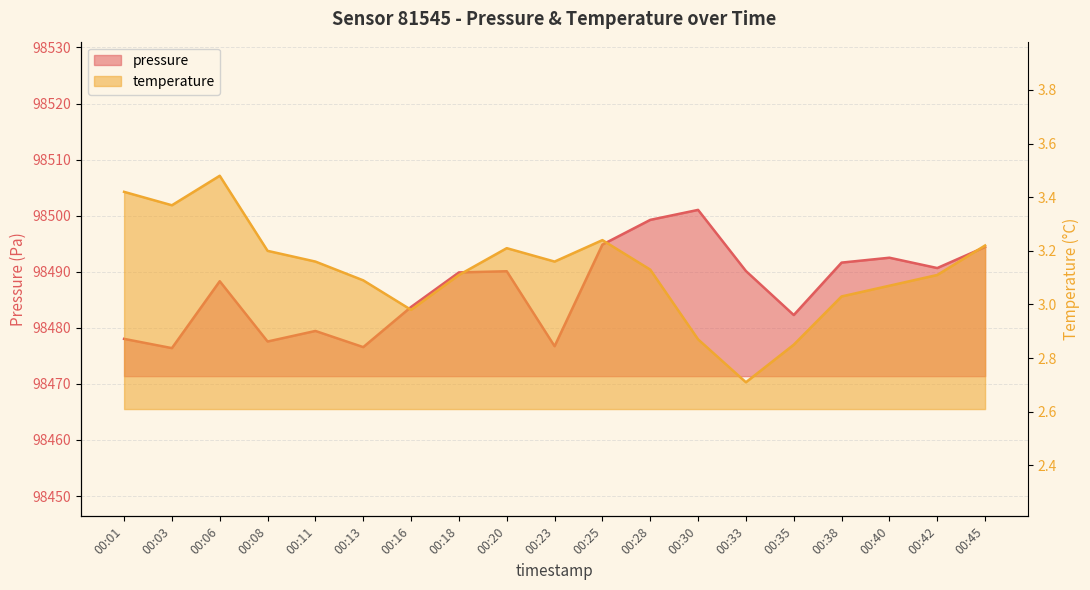

True or false: temperature has a value of 2.1 at 00:18.

False